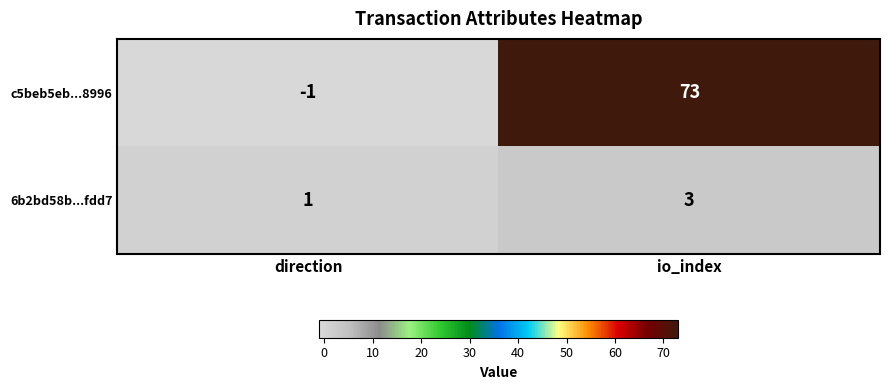

Which series changed the most between direction and io_index?

c5beb5eb...8996